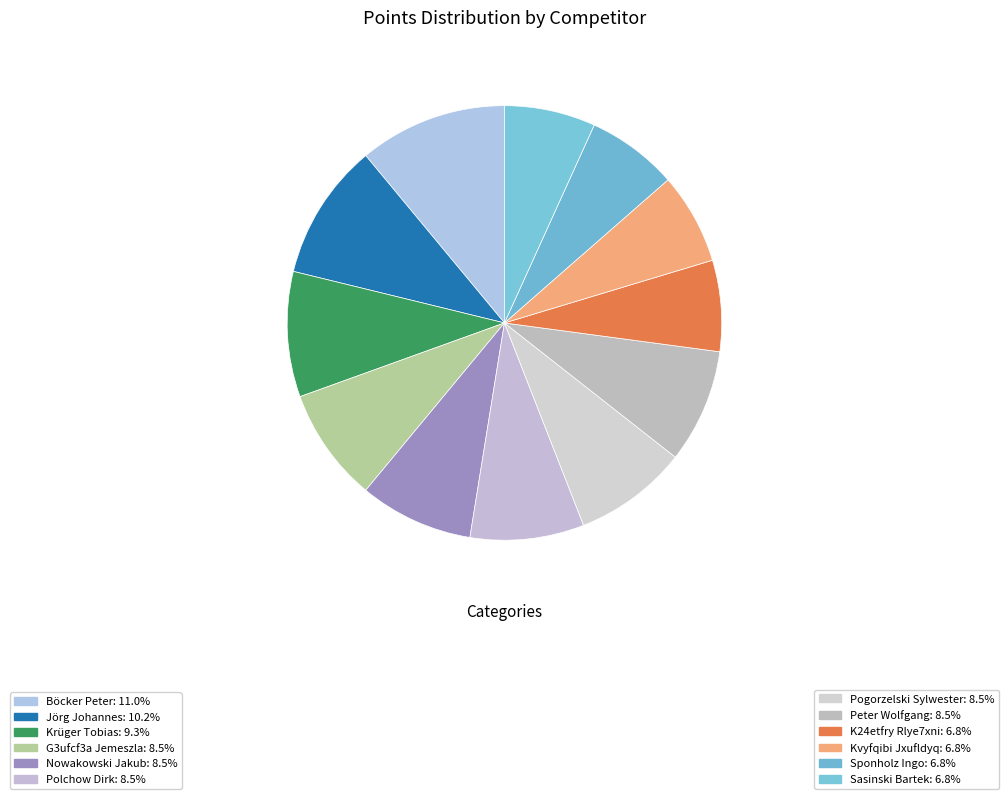

Count the number of slices in the pie.

12